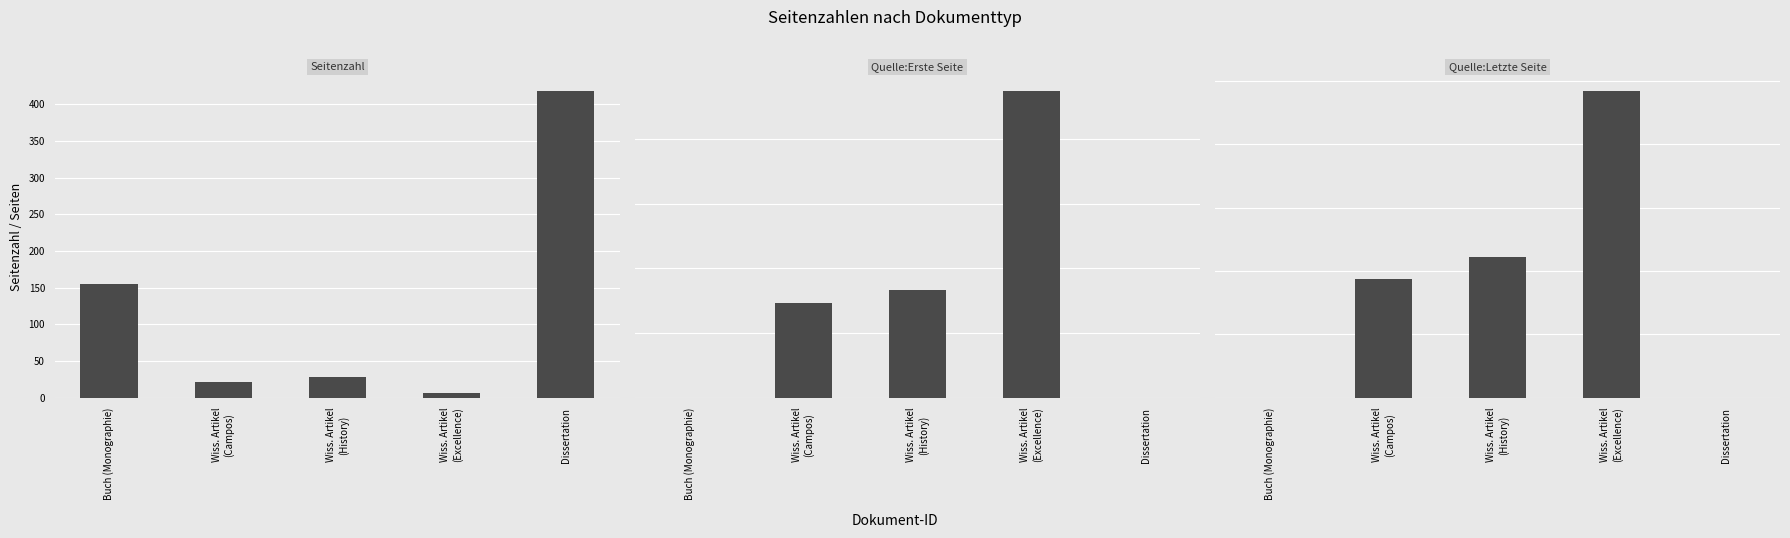

Which series has the widest spread of values?

Seitenzahl